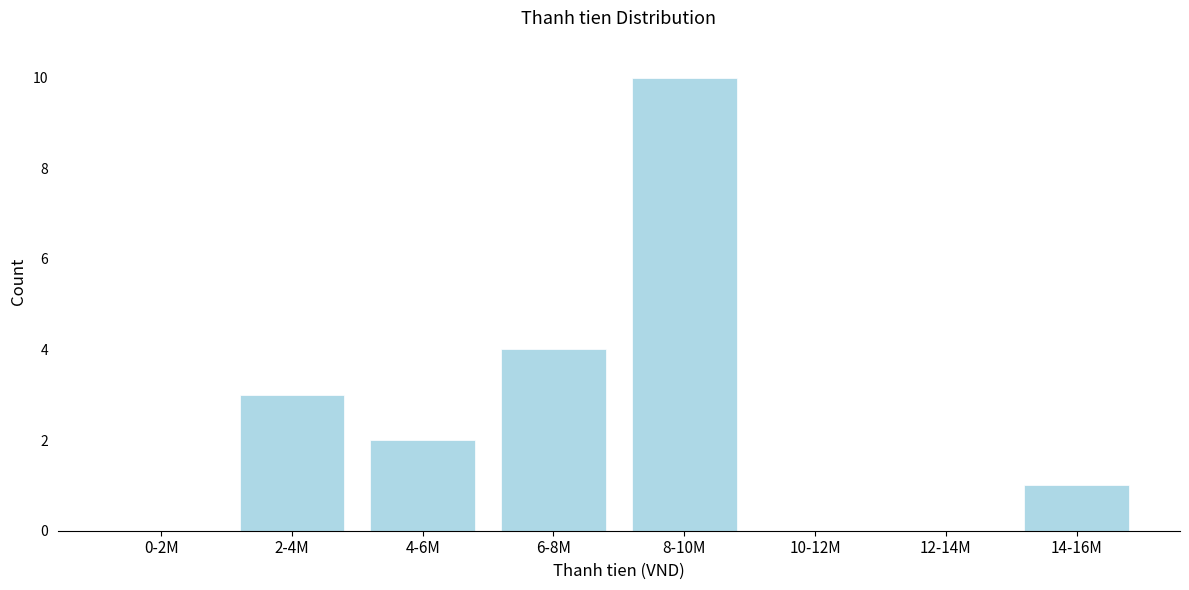

Reading left to right, list all the values displayed in this chart.

0-2M=0	2-4M=3	4-6M=2	6-8M=4	8-10M=10	10-12M=0	12-14M=0	14-16M=1